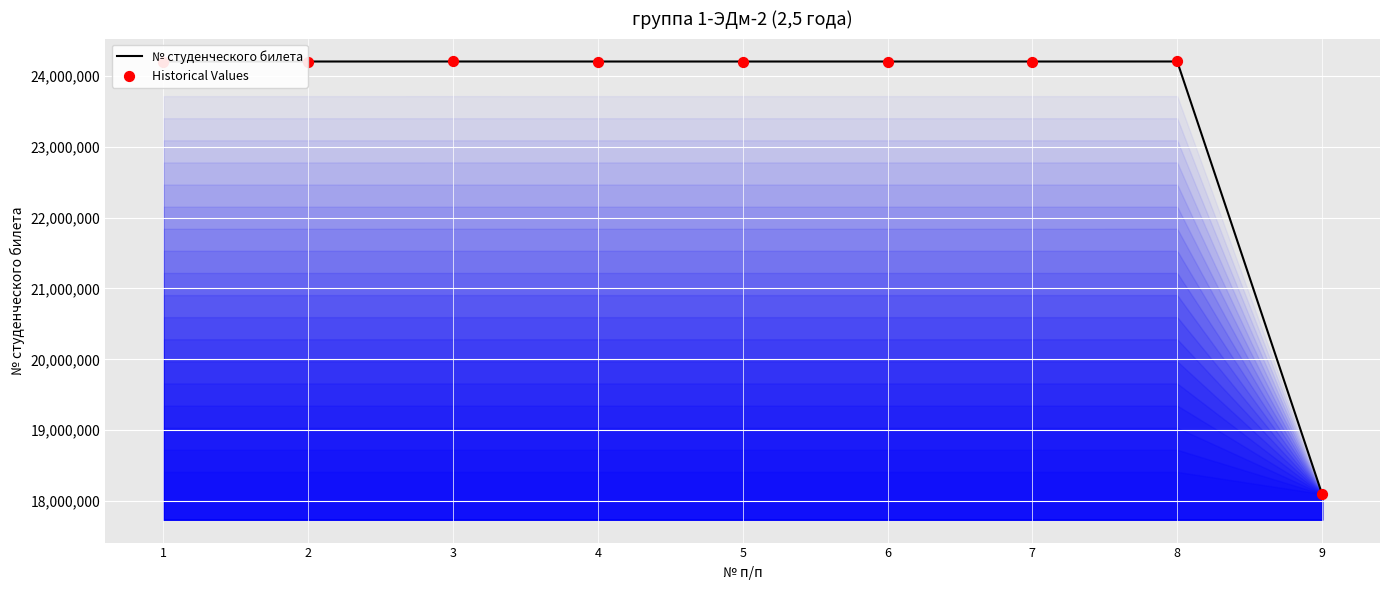

What is the smallest value displayed?

18101097